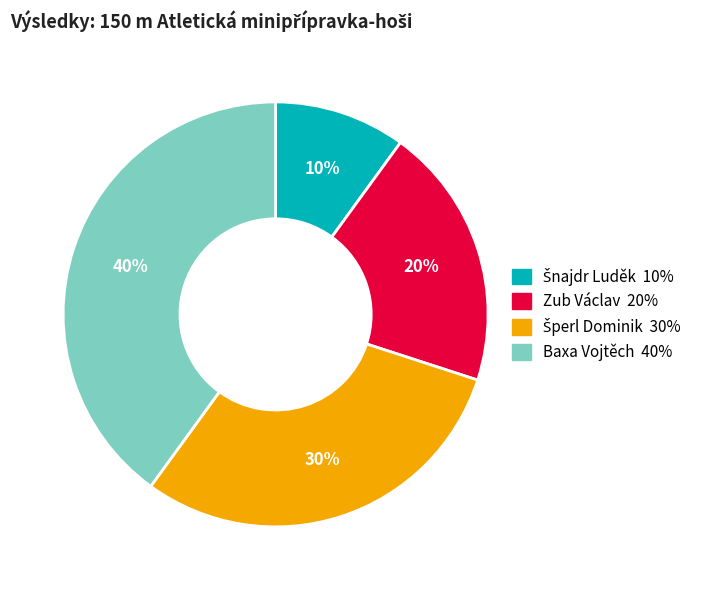

To the nearest percent, what is the average slice percentage?

25%